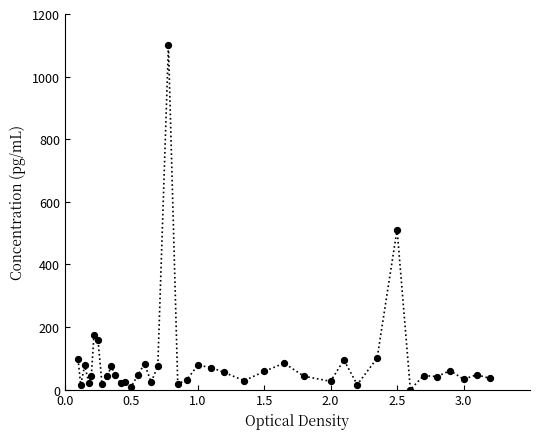

What Y value in the scatter plot is closest to 550?

511.4